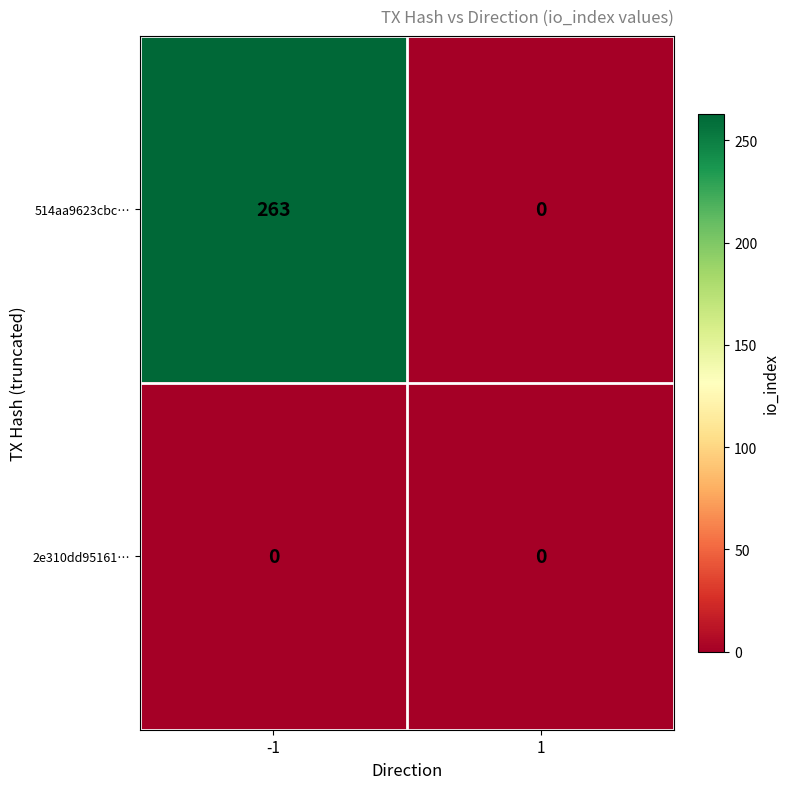

Which label corresponds to the largest value in the chart?

-1